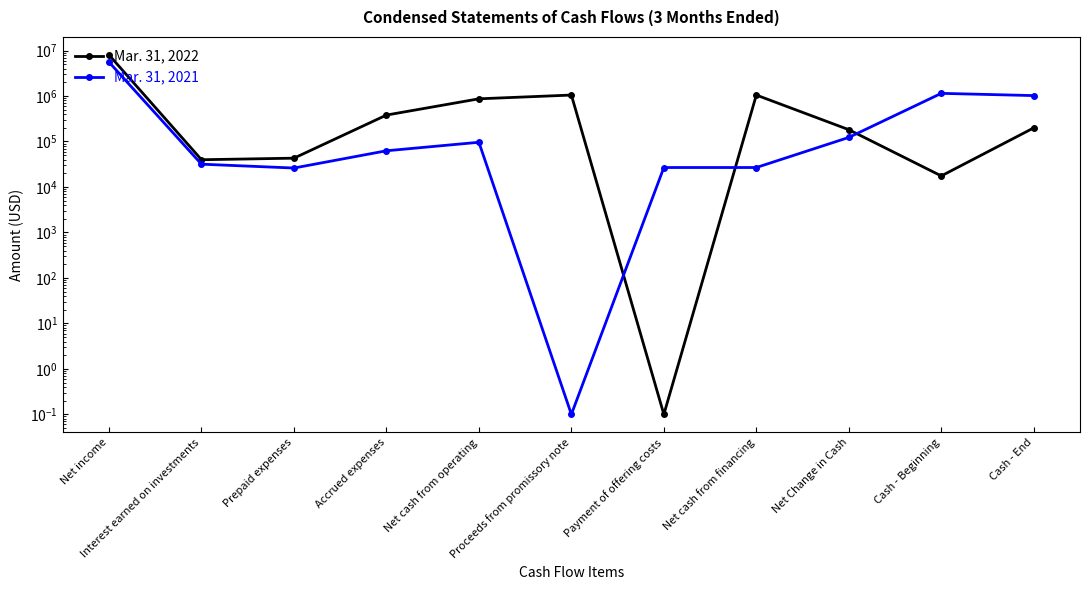

What are all the series names shown in the legend?

Mar. 31, 2022, Mar. 31, 2021